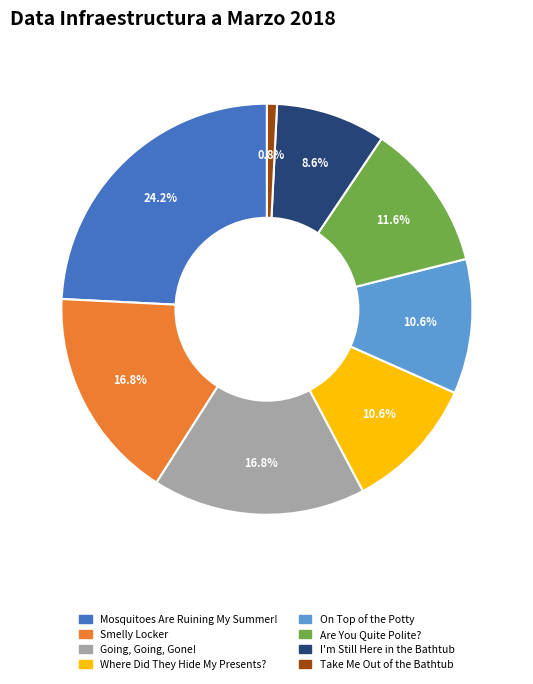

The Going, Going, Gone! slice represents 17% of the pie. True or false?

True